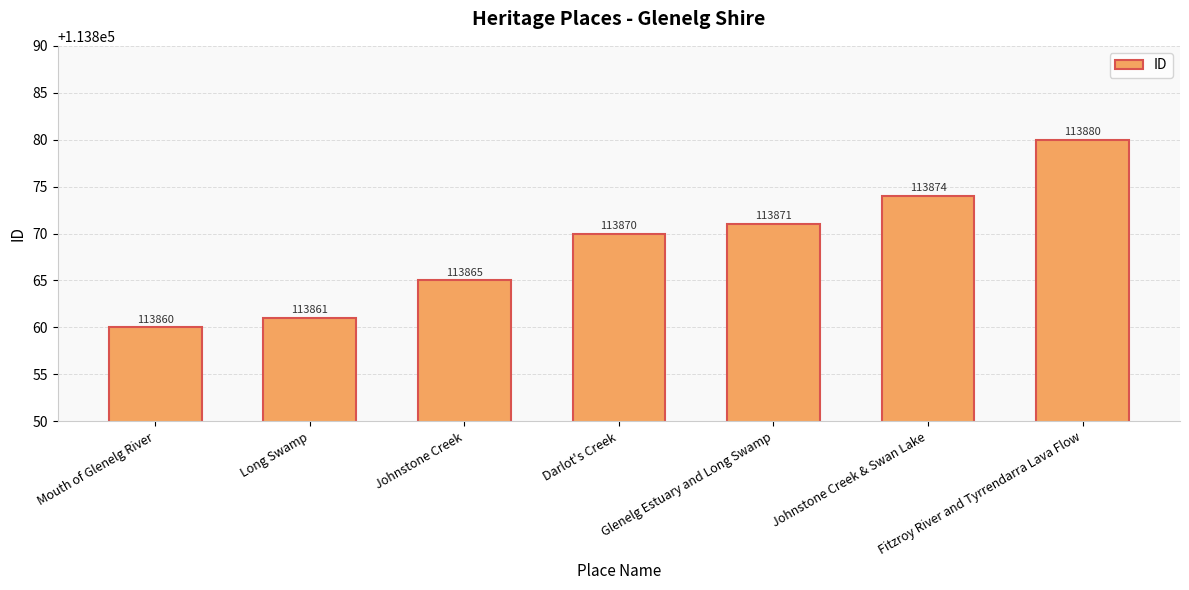

What is the difference between the second highest and minimum values?

14